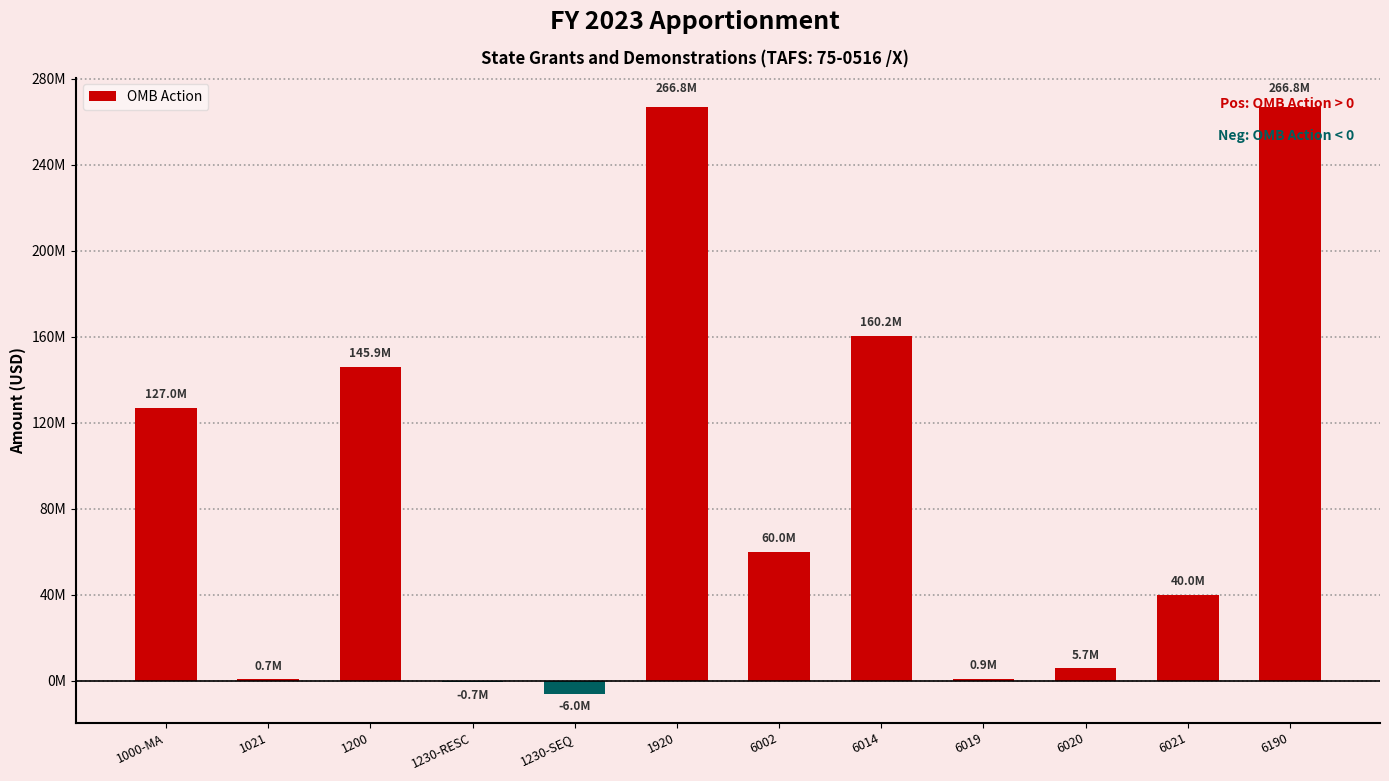

What is the maximum value shown in the chart?

266837361